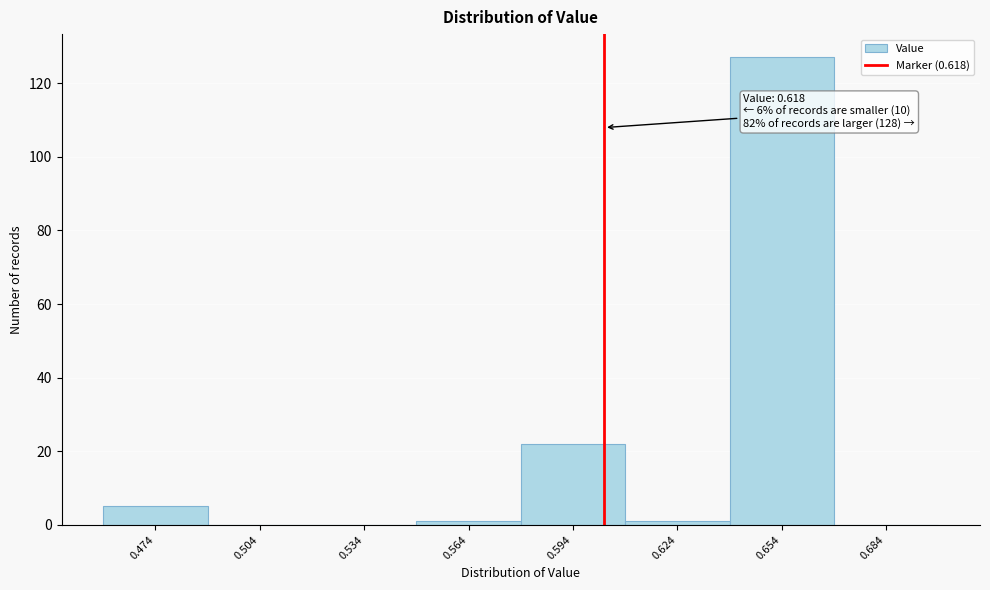

Reading left to right, what are all the values shown in this chart?

0.474=5	0.504=0	0.534=0	0.564=1	0.594=22	0.624=1	0.654=127	0.684=0